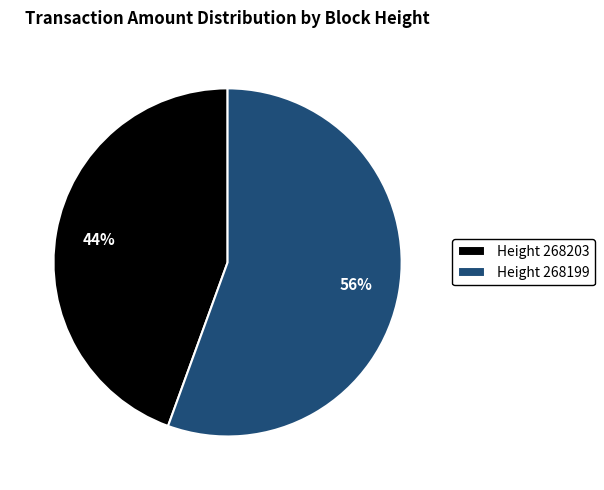

To the nearest percent, what is the average slice percentage?

50%